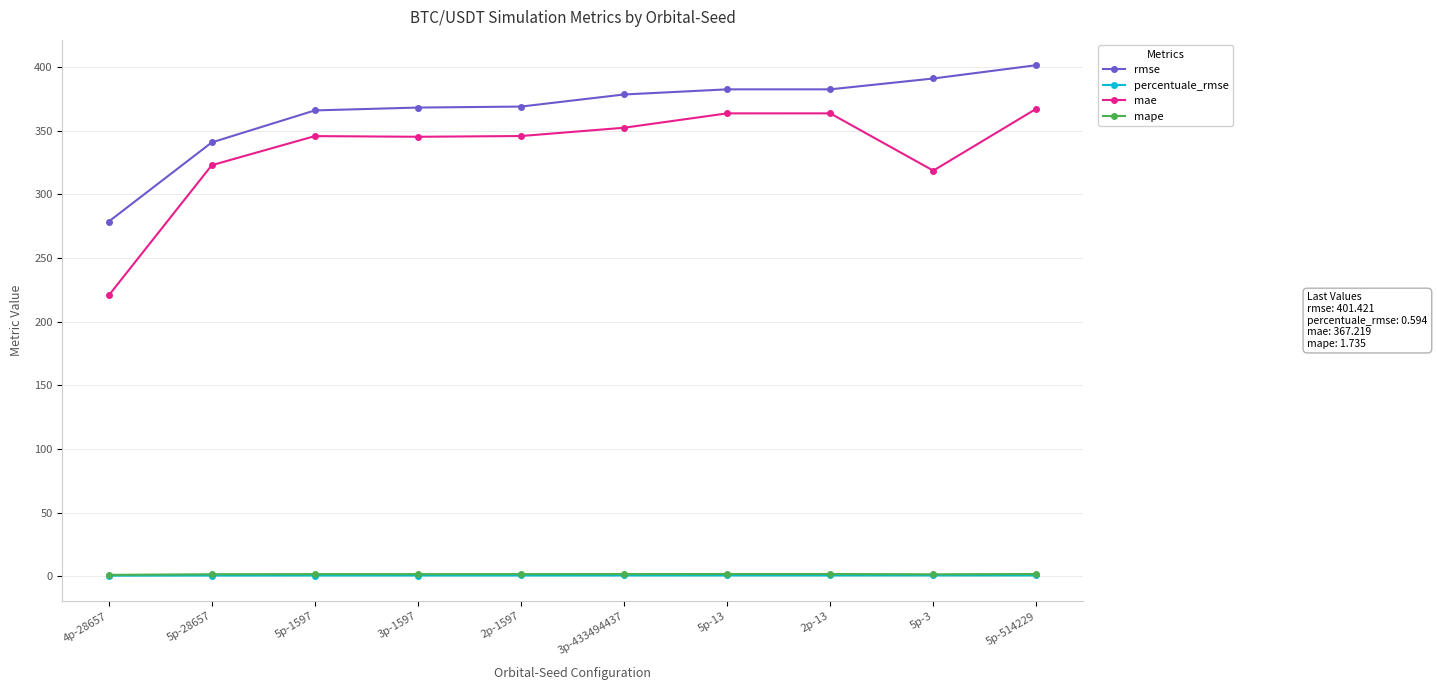

Which series has the largest range (max minus min)?

mae